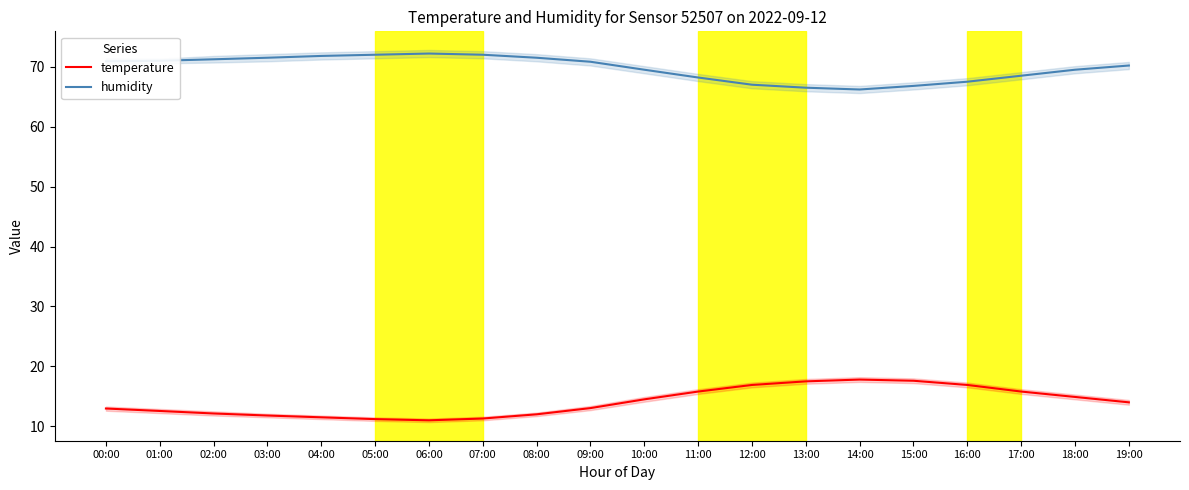

The humidity series shows 68.5 at 17:00. True or false?

True